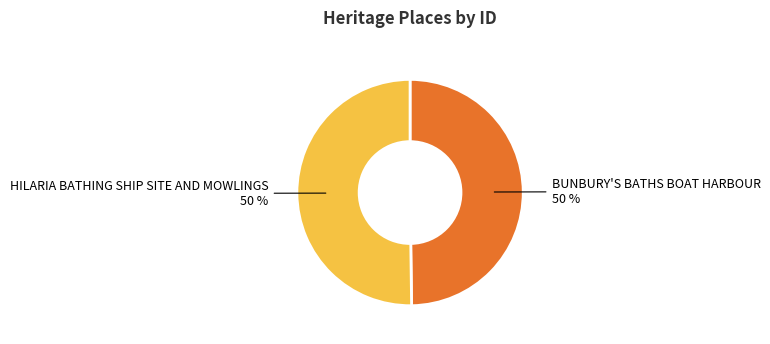

Combined, do HILARIA BATHING SHIP SITE AND MOWLINGS and BUNBURY'S BATHS BOAT HARBOUR account for over 50%?

Yes